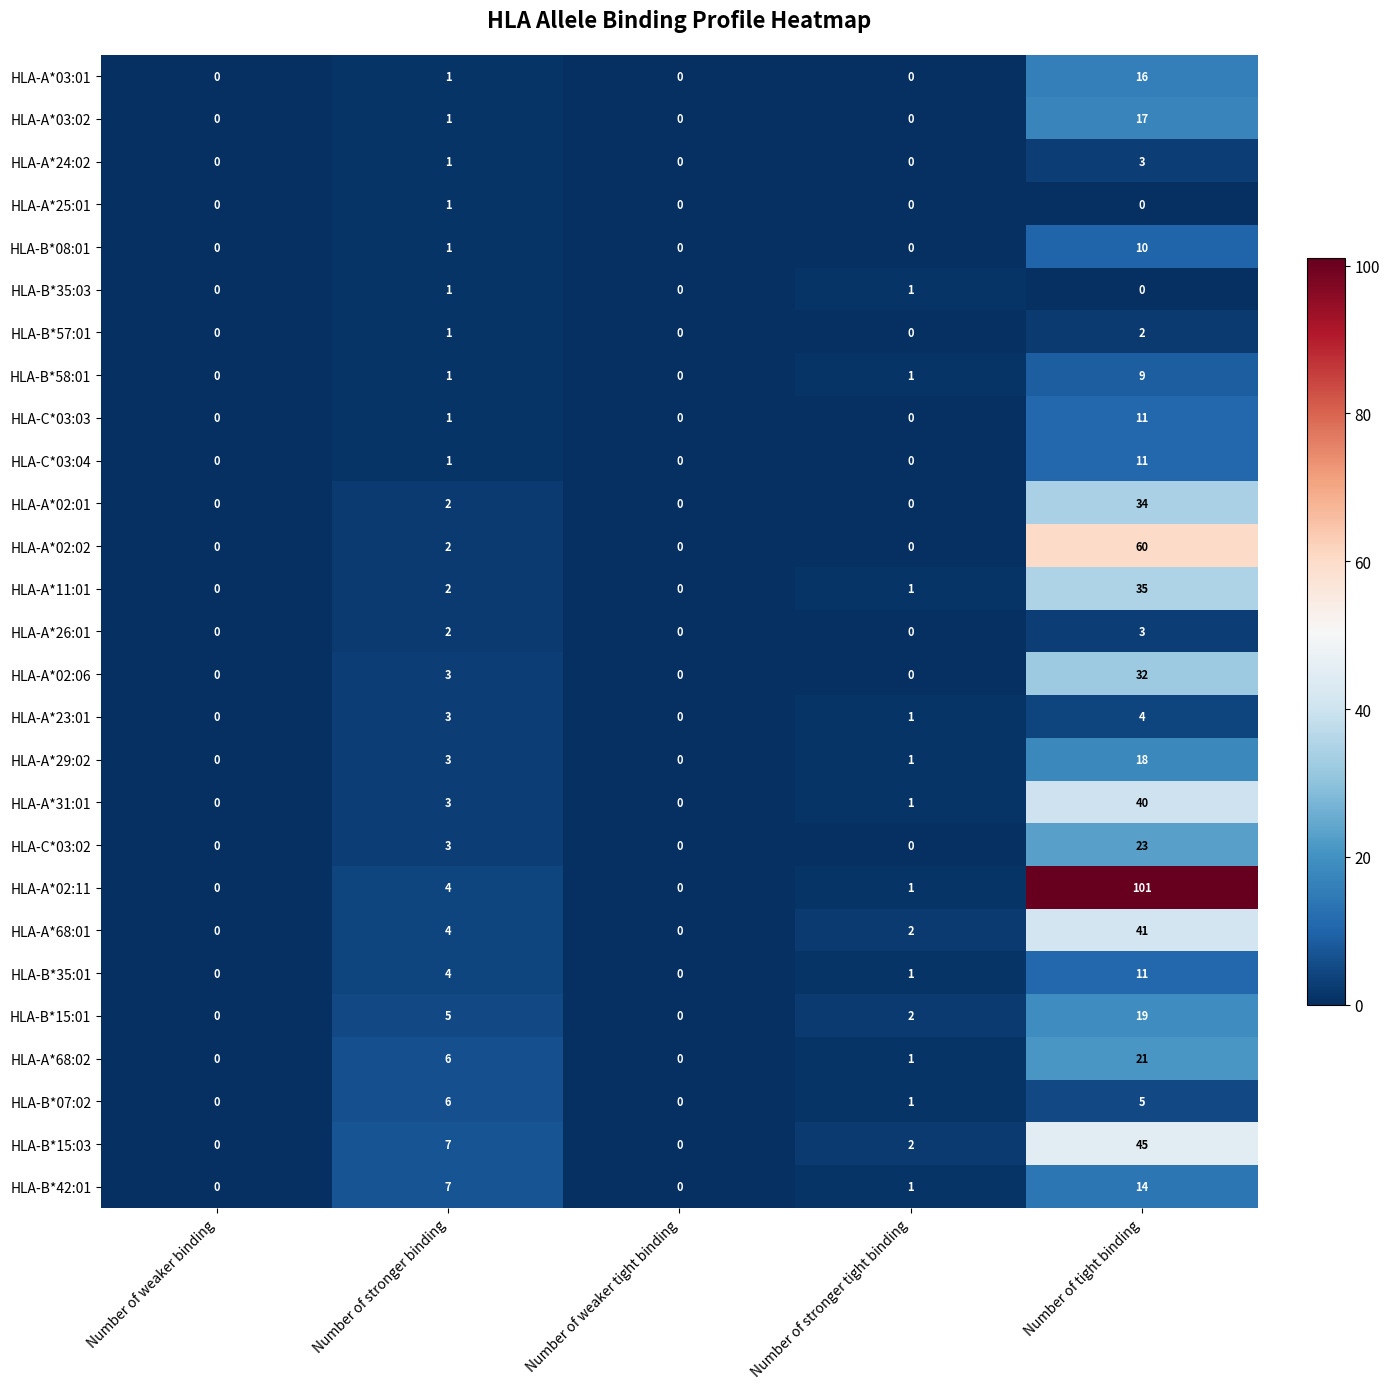

Where is HLA-C*03:03 nearest to the value 5?

Number of stronger binding